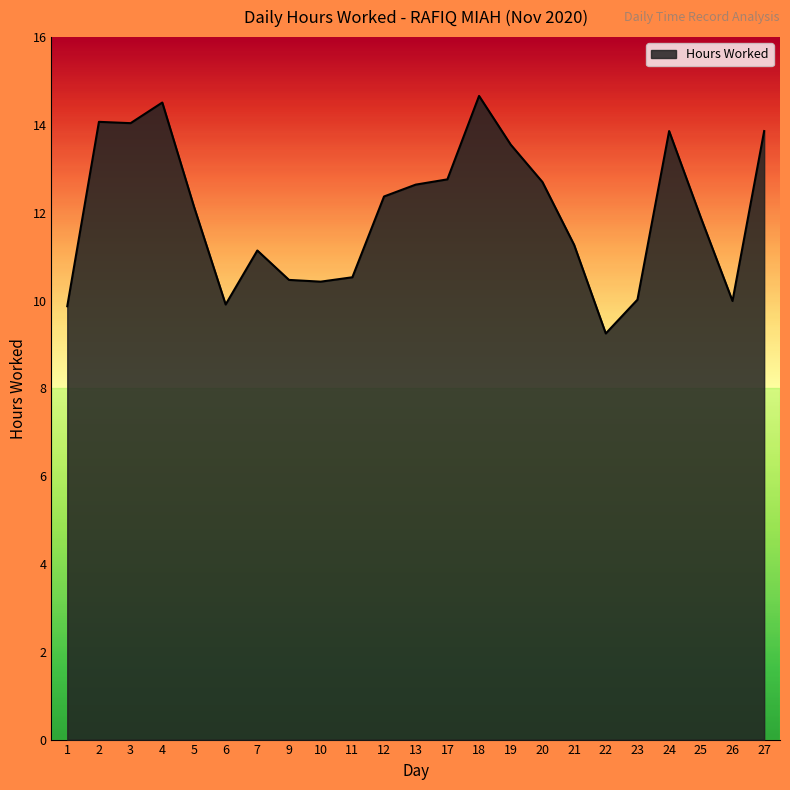

The chart shows a value of 14.0 at 3. True or false?

True